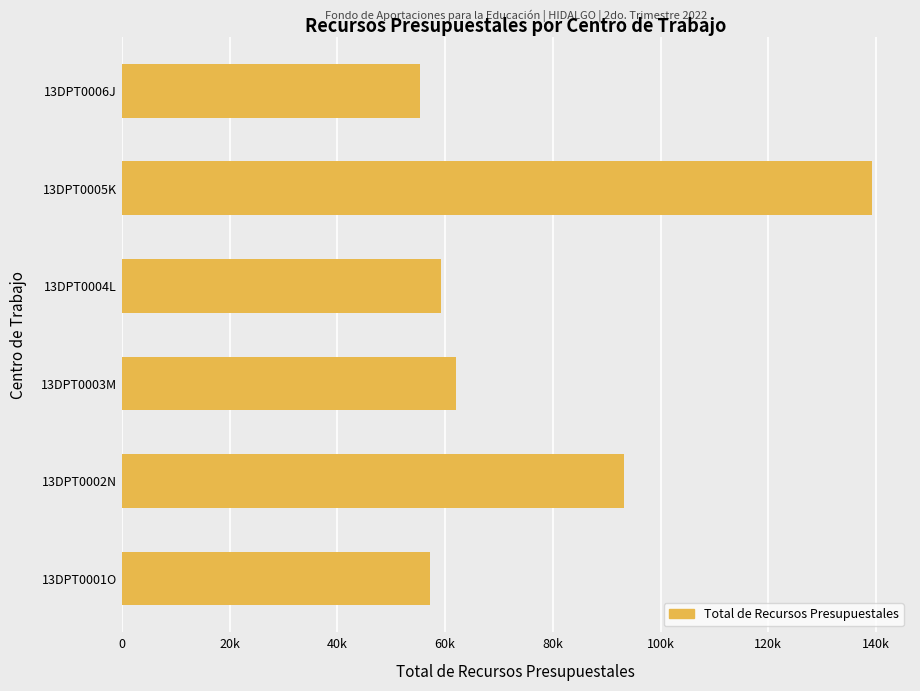

Does the chart contain any negative values?

No